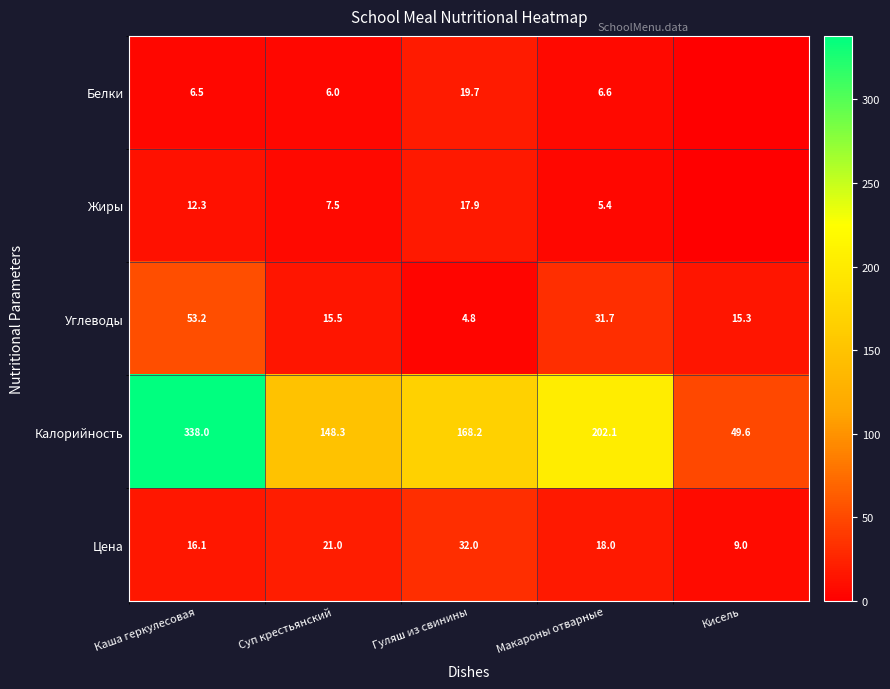

What is the difference between the second highest and minimum values in the Калорийность series?

152.5